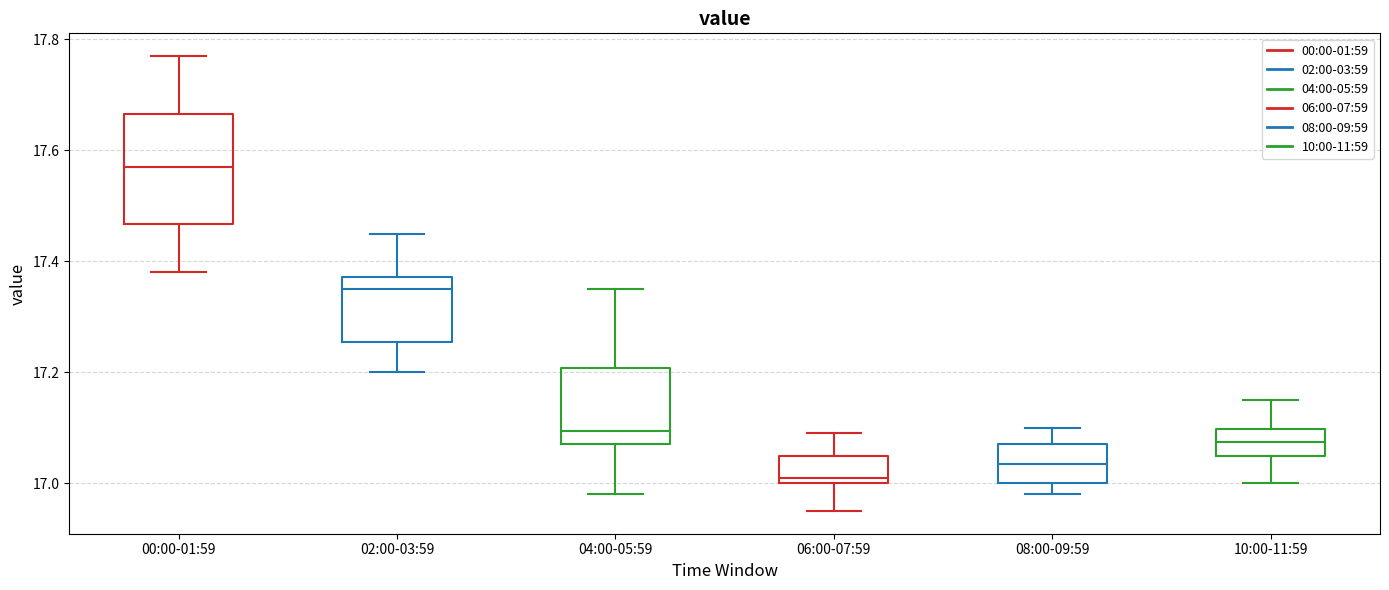

Reading left to right, read every box against the y-axis: the position of its median line, the range the box covers, and the ends of its whiskers. The values are not printed on the chart, so give them approximately, as read against the axis.

00:00-01:59: median 17.58, box 17.46 to 17.66, whiskers 17.38 to 17.78
02:00-03:59: median 17.36, box 17.26 to 17.38, whiskers 17.20 to 17.46
04:00-05:59: median 17.10, box 17.08 to 17.20, whiskers 16.98 to 17.36
06:00-07:59: median 17.02, box 17.00 to 17.06, whiskers 16.96 to 17.10
08:00-09:59: median 17.04, box 17.00 to 17.08, whiskers 16.98 to 17.10
10:00-11:59: median 17.08, box 17.06 to 17.10, whiskers 17.00 to 17.16